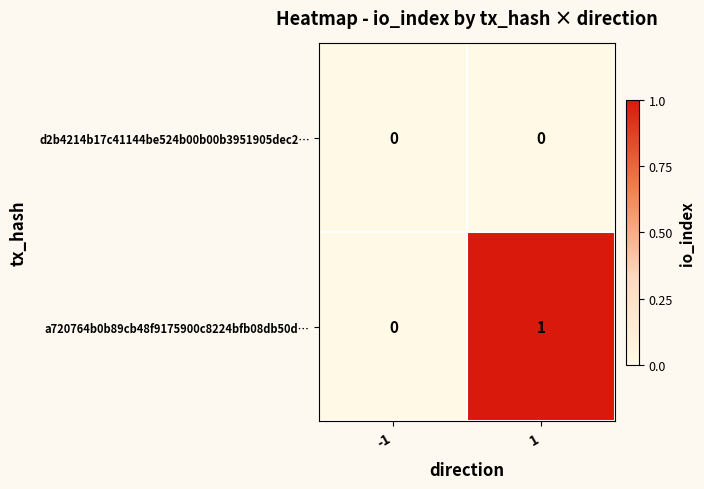

Rank the series by their maximum value, from lowest to highest.

d2b4214b17c41144be524b00b00b3951905dec2…, a720764b0b89cb48f9175900c8224bfb08db50d…